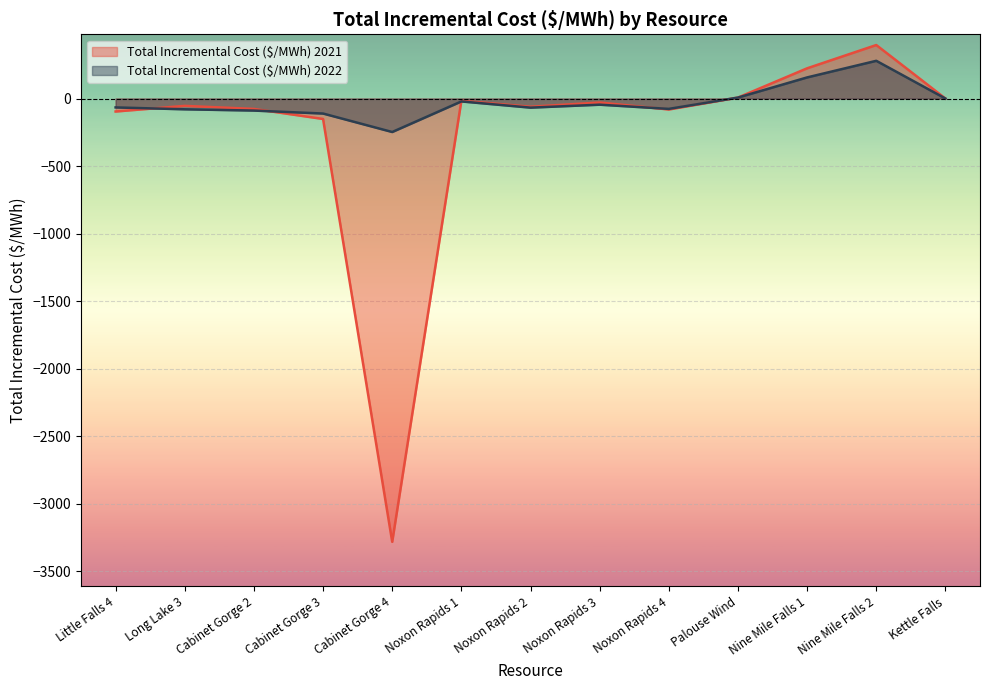

Rank the categories by Total Incremental Cost ($/MWh) 2021 value from lowest to highest.

Cabinet Gorge 4, Cabinet Gorge 3, Little Falls 4, Noxon Rapids 4, Cabinet Gorge 2, Noxon Rapids 2, Long Lake 3, Noxon Rapids 3, Noxon Rapids 1, Kettle Falls, Palouse Wind, Nine Mile Falls 1, Nine Mile Falls 2